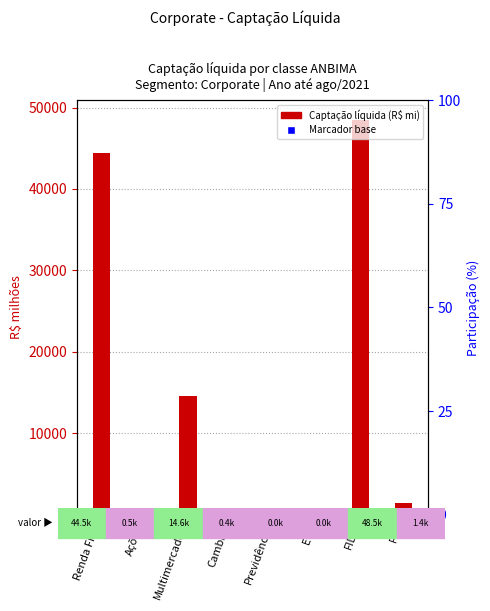

Does the chart contain stacked bars?

No